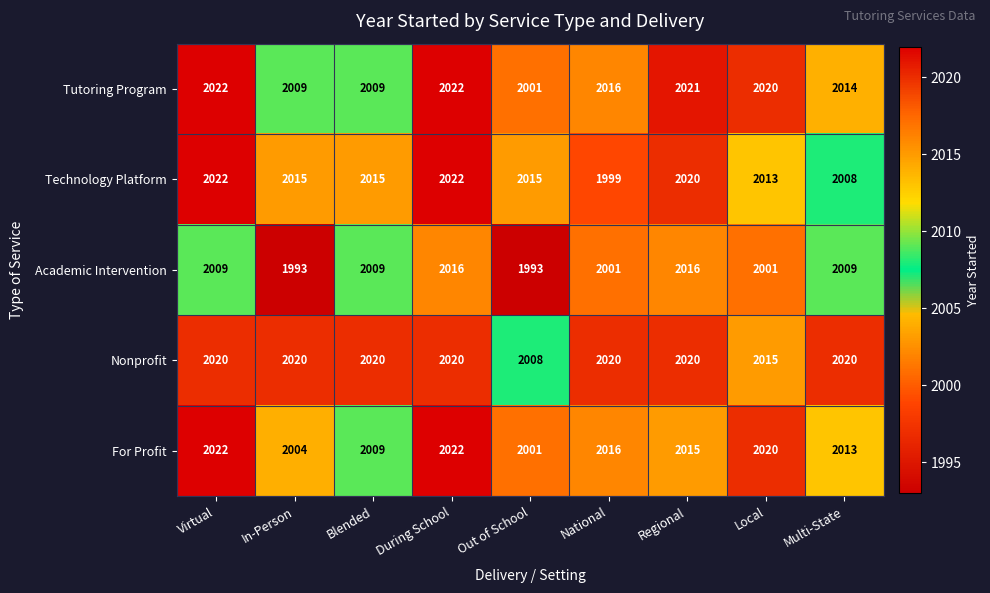

What is the difference between the highest and lowest values at National?

21